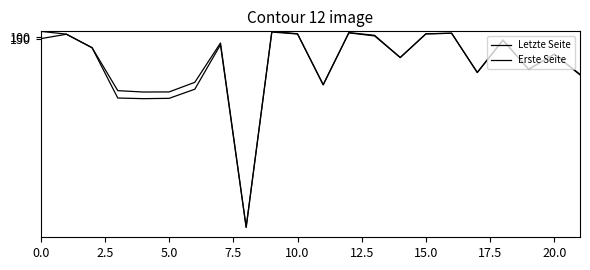

Which series has the widest spread of values?

Erste Seite